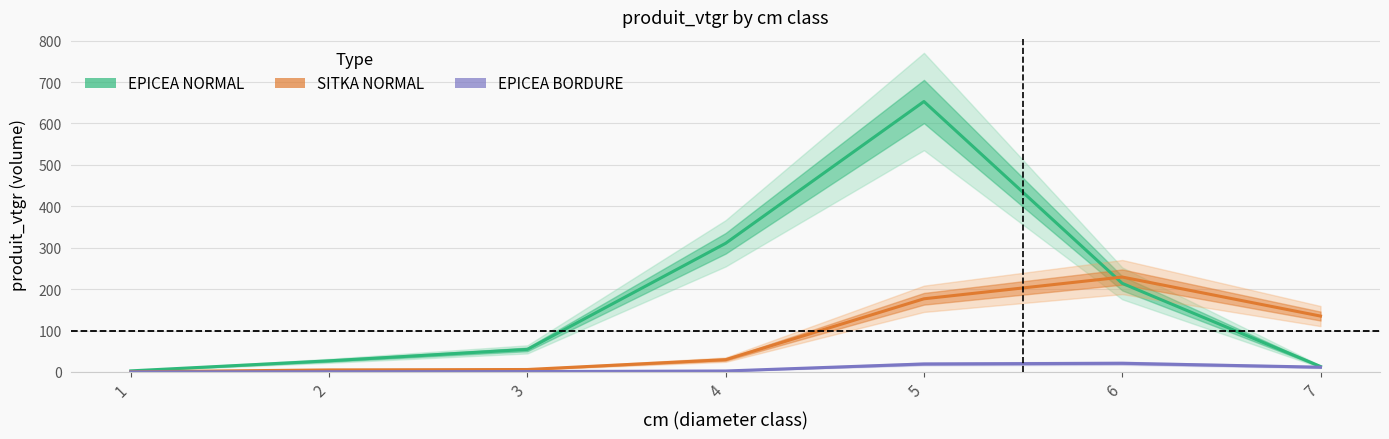

Reading right to left, transcribe all the data shown in this chart.

EPICEA NORMAL: 7=13.1	6=213.9	5=653.0	4=310.6	3=54.4	2=26.8	1=2.6
SITKA NORMAL: 7=134.9	6=229.1	5=176.6	4=29.7	3=5.9	2=4.9	1=0.2
EPICEA BORDURE: 7=11.5	6=20.9	5=19.3	4=2.3	3=0.9	2=0.5	1=0.0